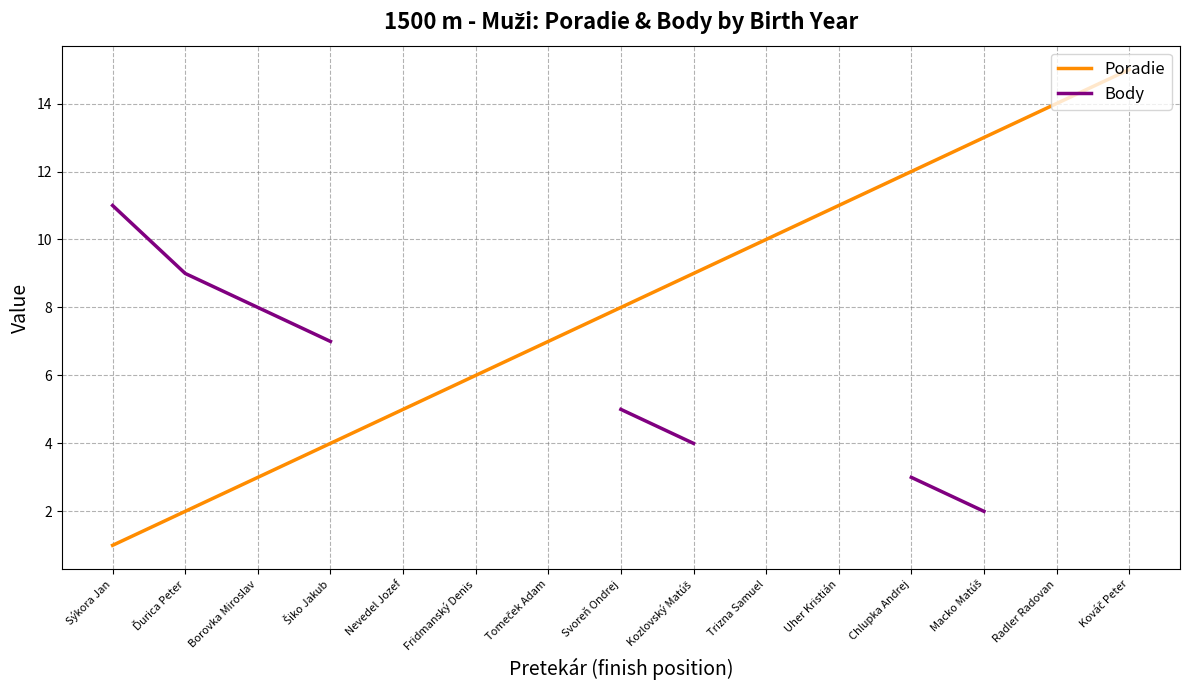

At Kováč Peter, list the series in order from largest to smallest.

Poradie, Body